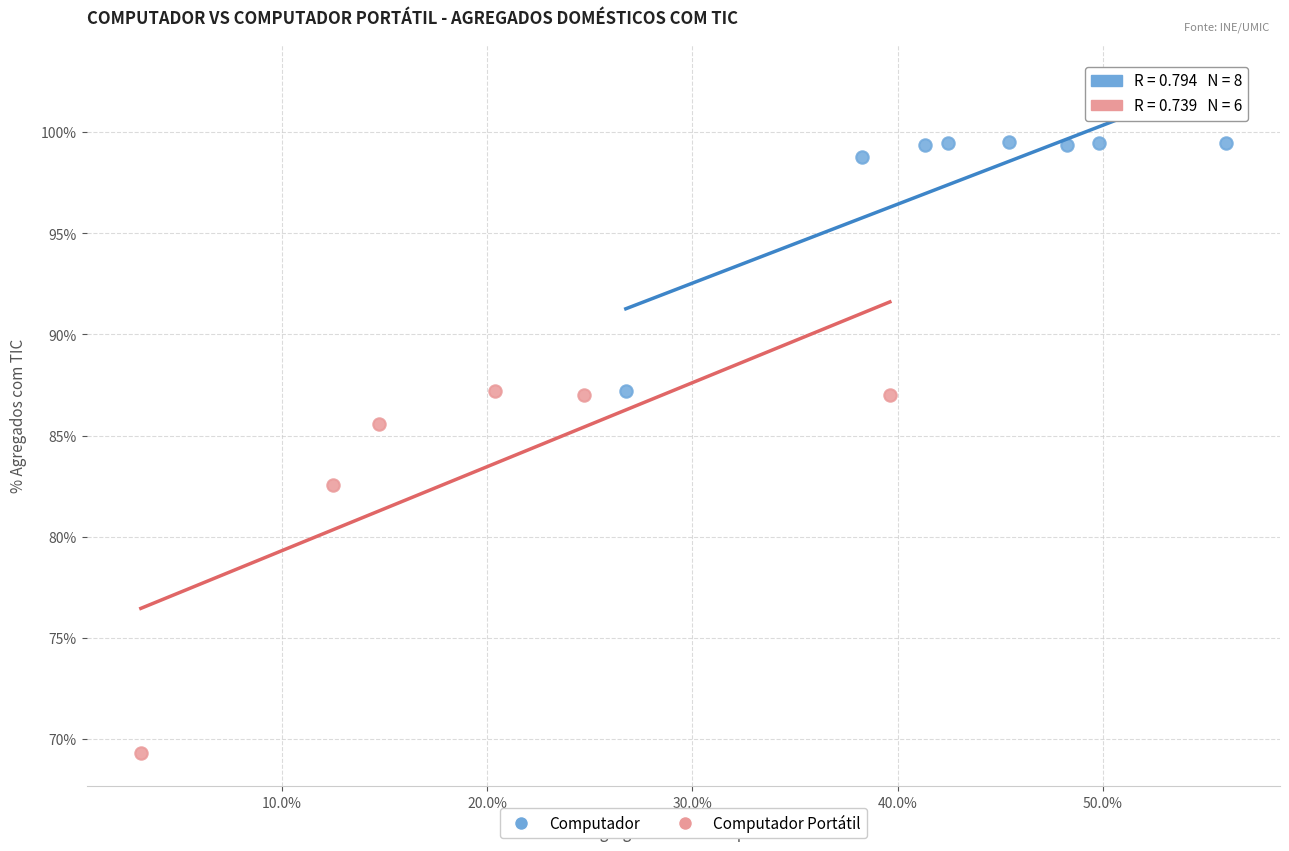

Which series reaches the minimum Y coordinate?

Computador Portátil